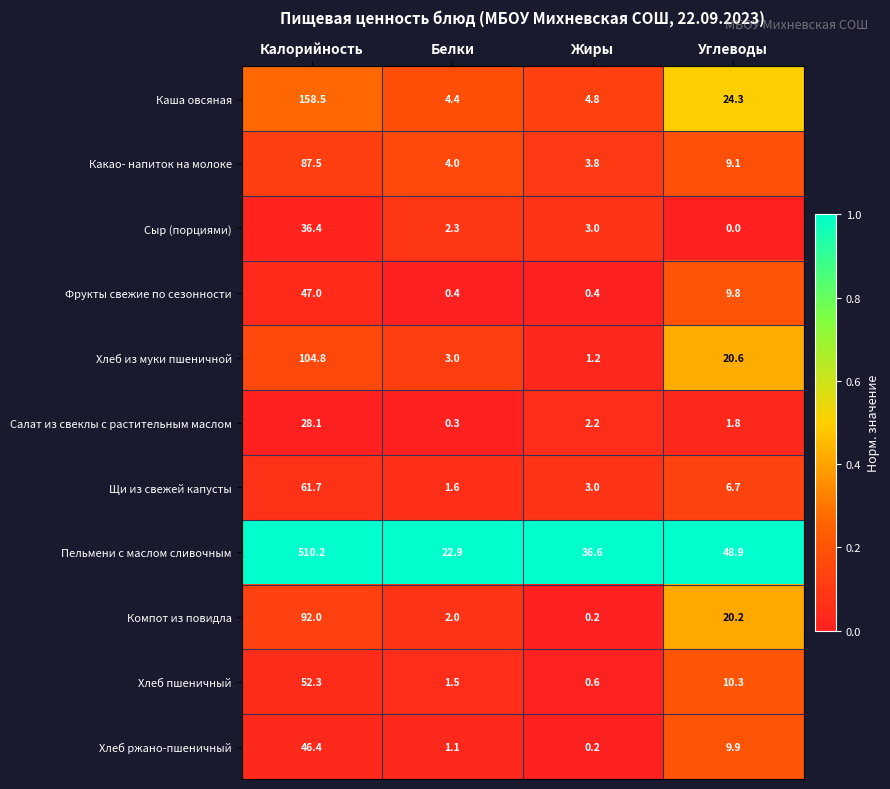

Which series has the largest total across all categories?

Пельмени с маслом сливочным